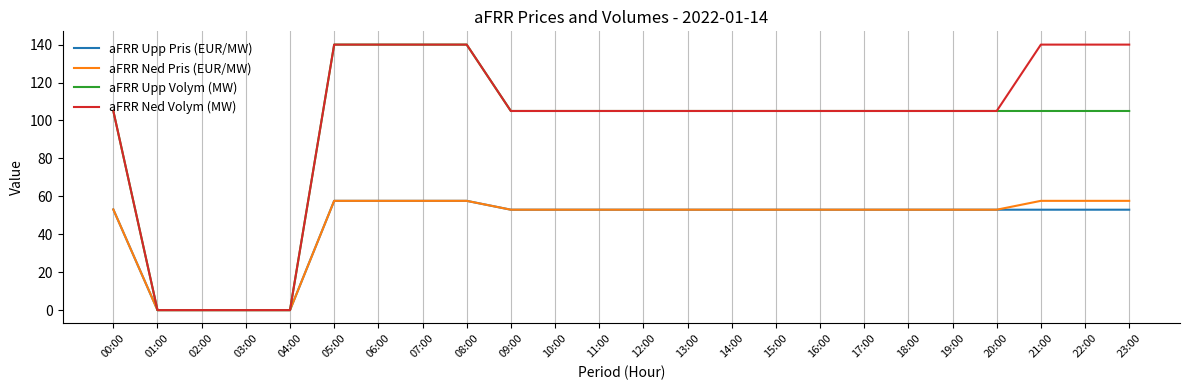

What is the difference between the aFRR Ned Volym (MW) values at 06:00 and 13:00?

35.0